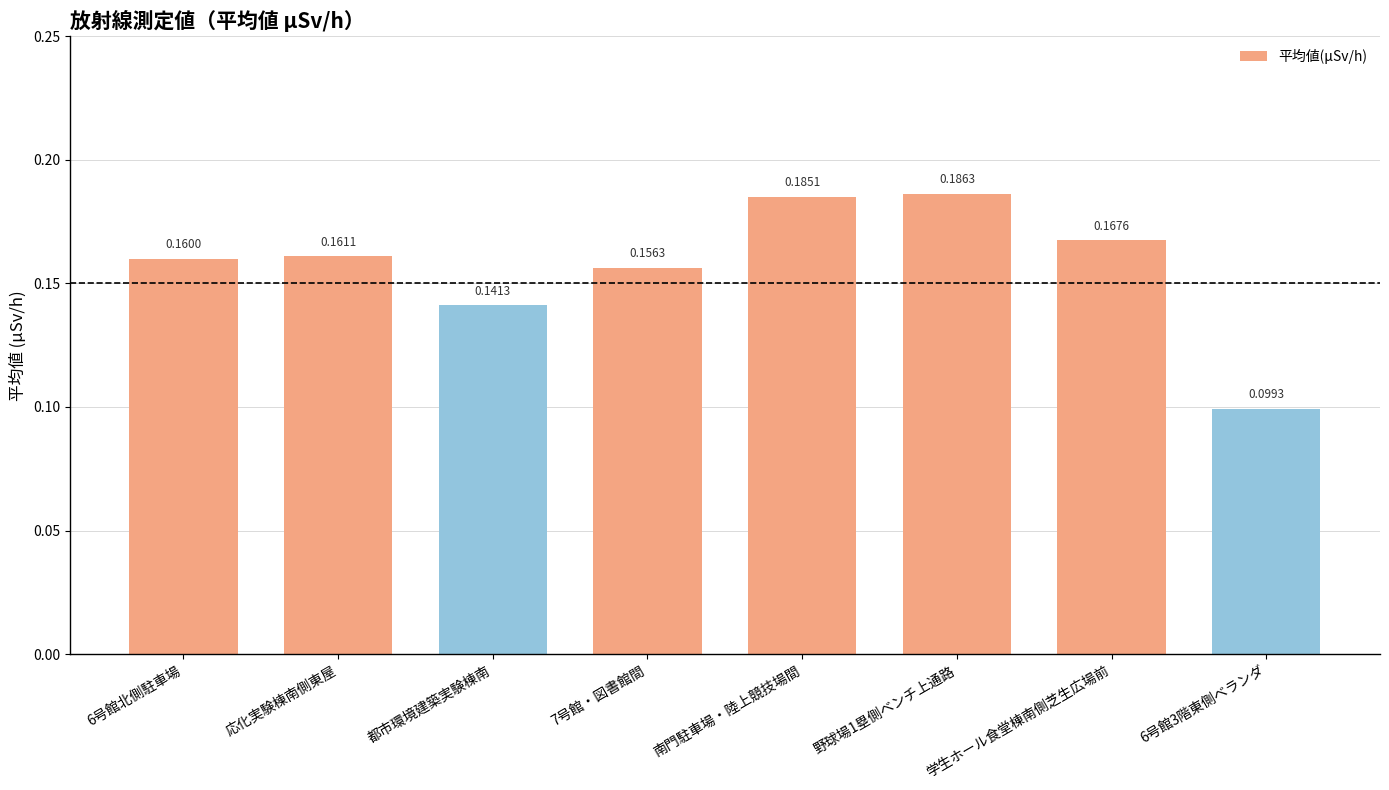

Which has a higher value, 6号館3階東側ベランダ or 7号館・図書館間?

7号館・図書館間